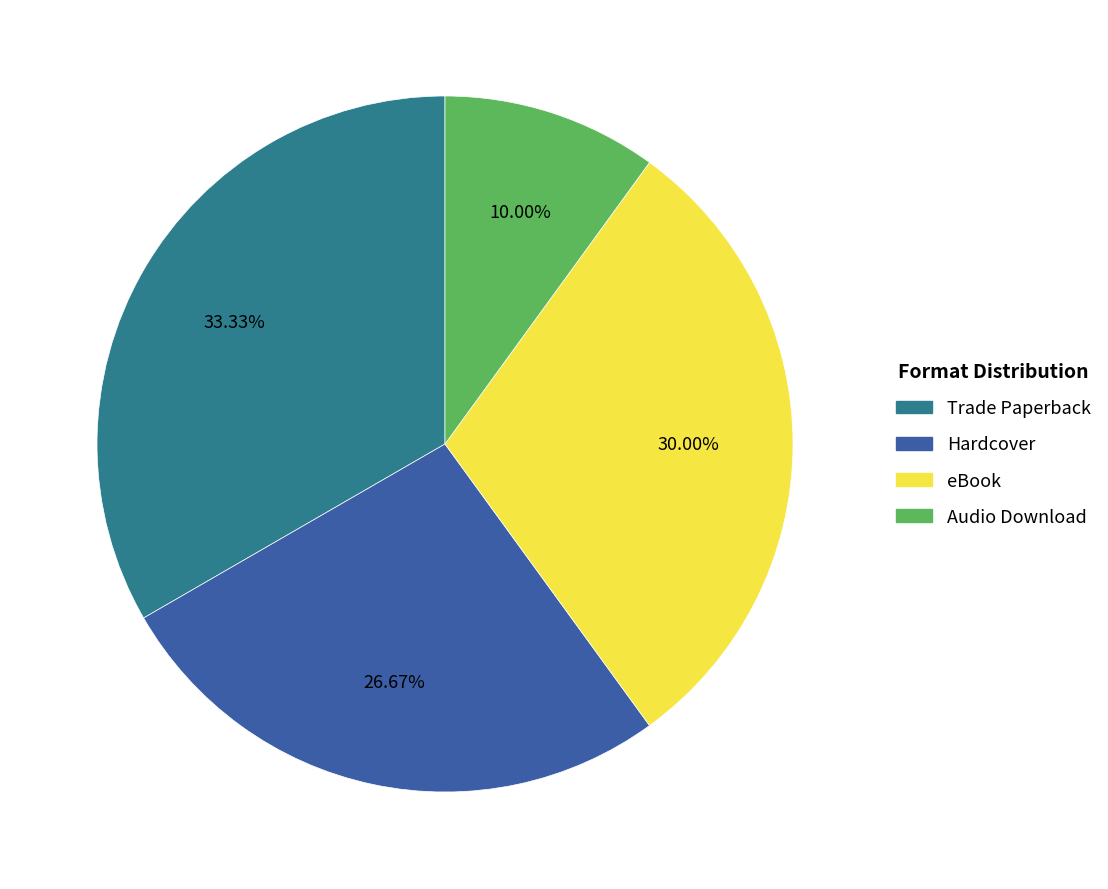

Does eBook account for over 50% of the chart?

No